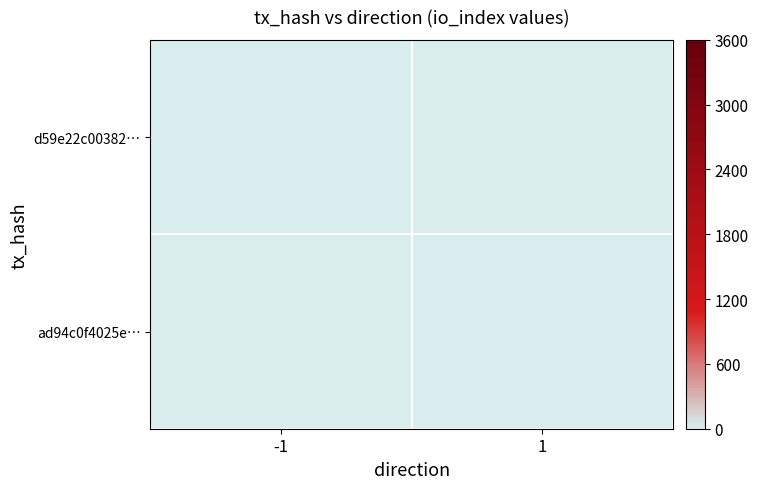

Rank the series by their maximum value, from highest to lowest.

d59e22c00382…, ad94c0f4025e…